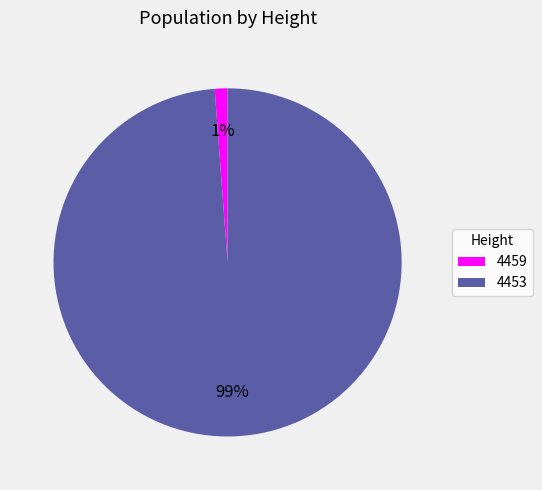

To the nearest percent, what percentage of the pie is 4459?

1%